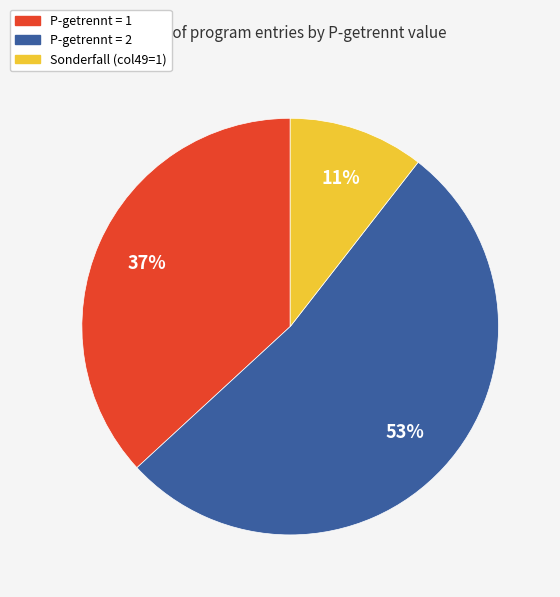

How many slices are in this pie chart?

3